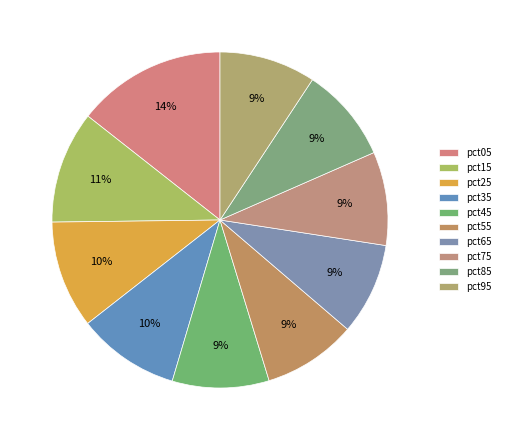

To the nearest percent, what is the average slice percentage?

10%